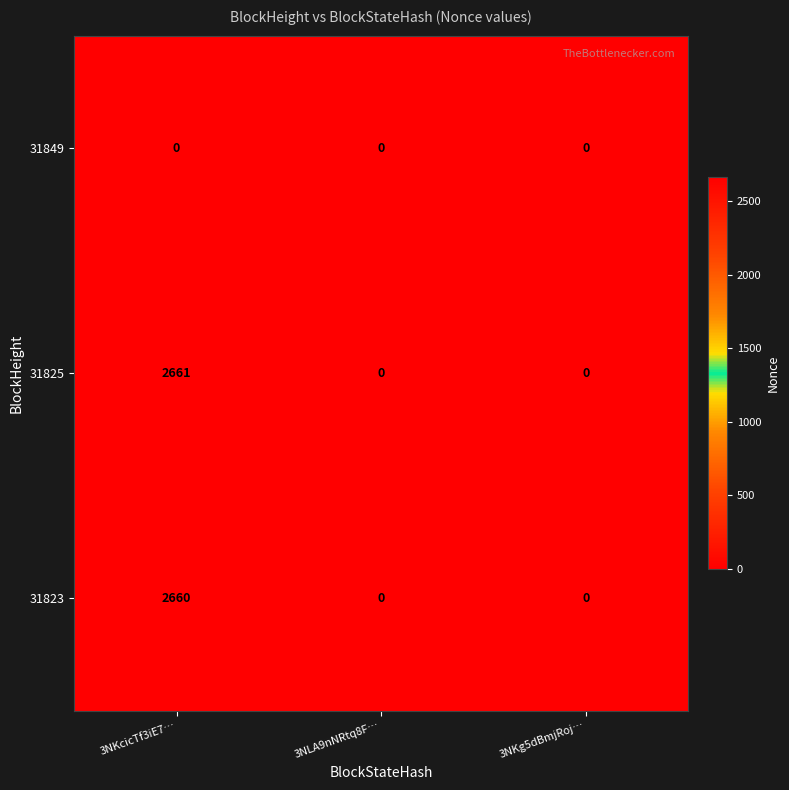

What is the sum of all 31823 values?

2660